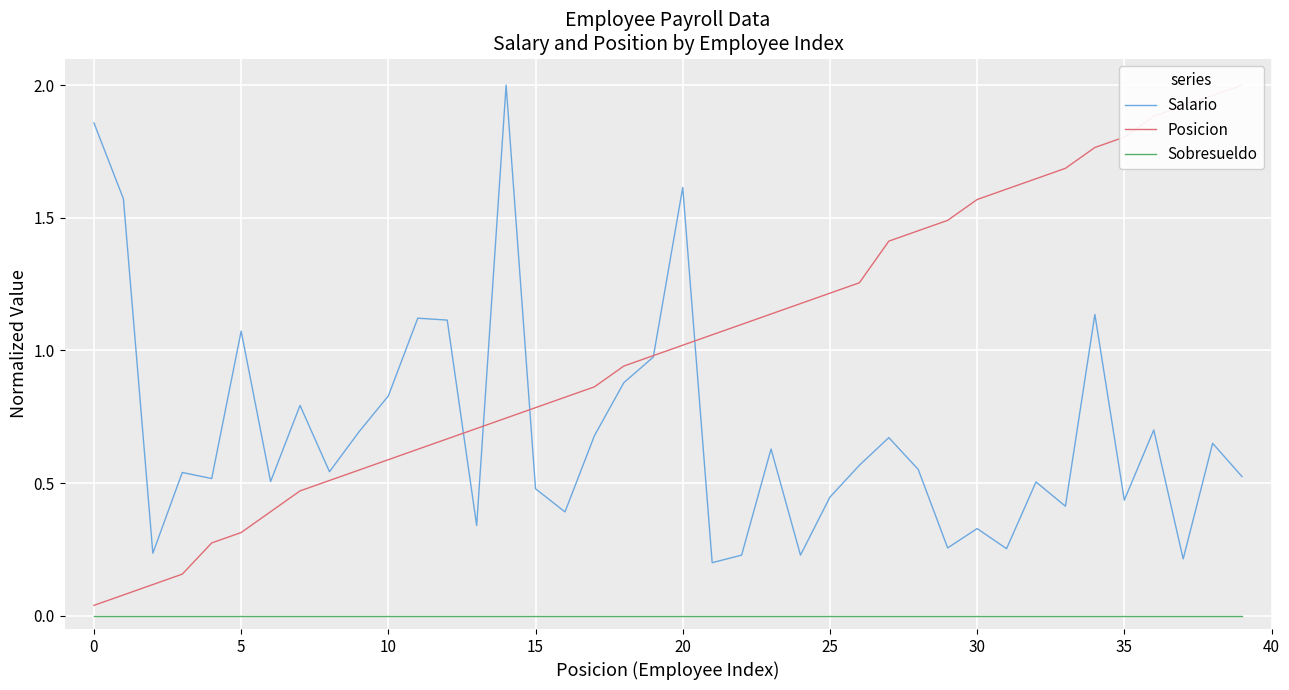

True or false: Salario and Sobresueldo cross at least once.

False